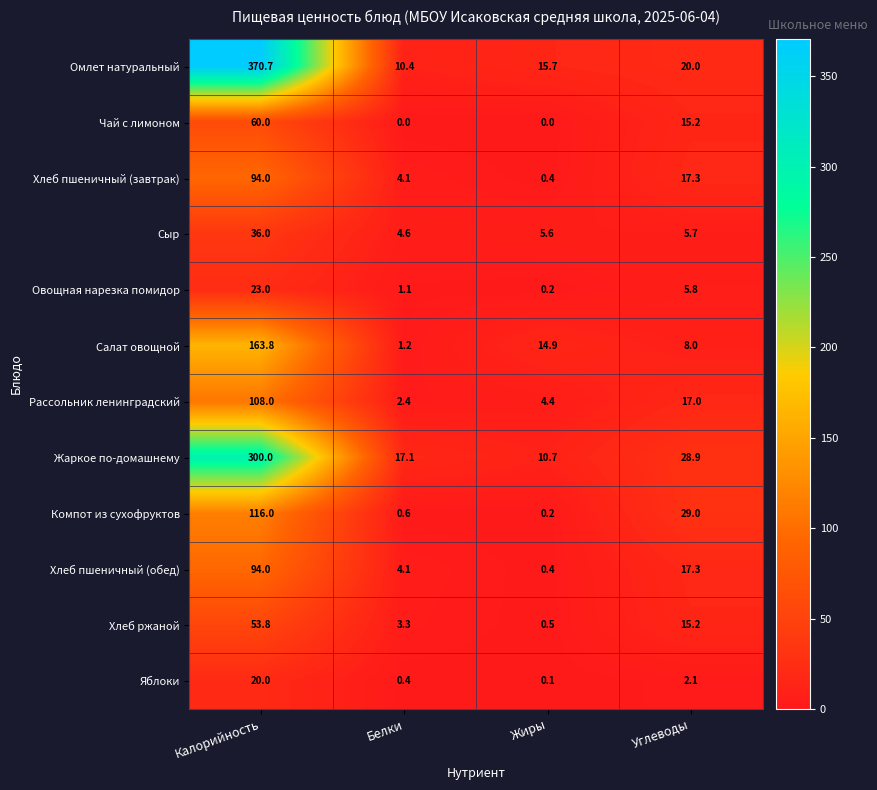

The Салат овощной series shows 8.0 at Углеводы. True or false?

True